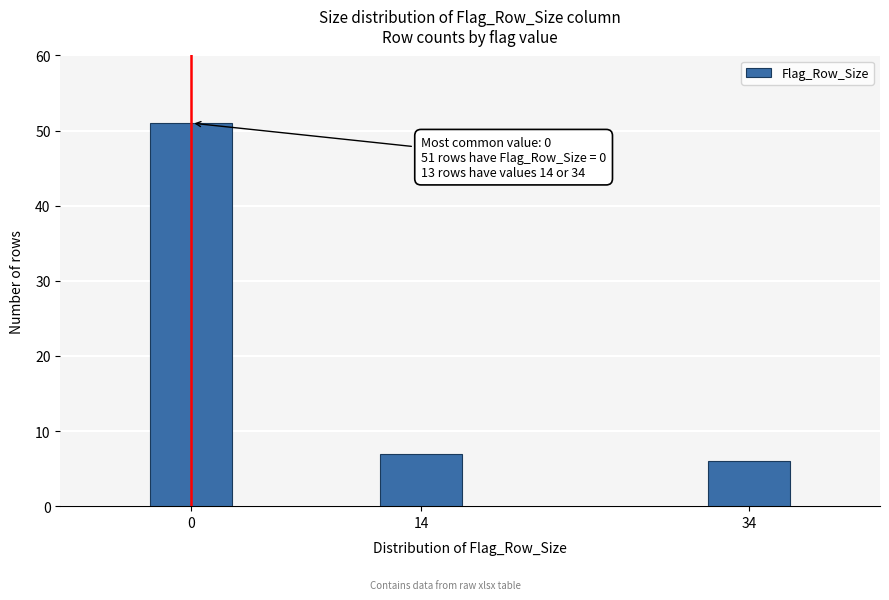

Reading left to right, transcribe all the data shown in this chart.

51	7	6